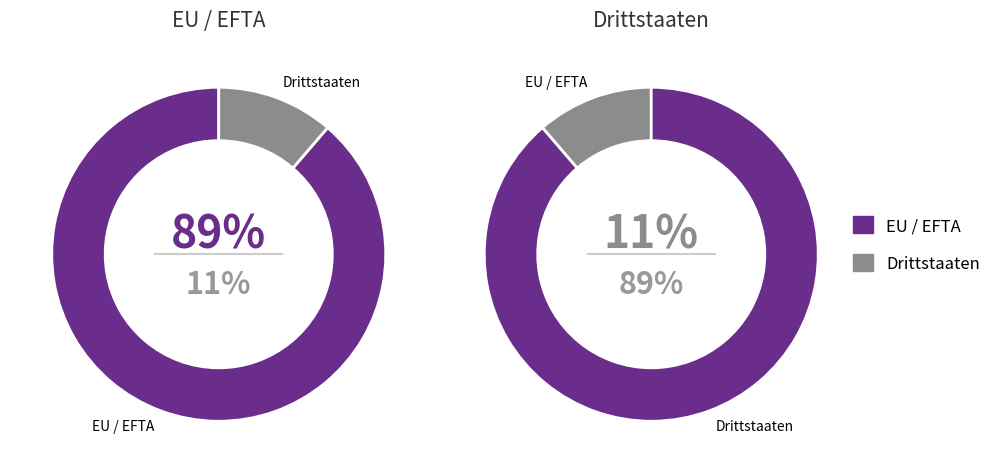

What is the largest slice in the pie chart?

EU / EFTA